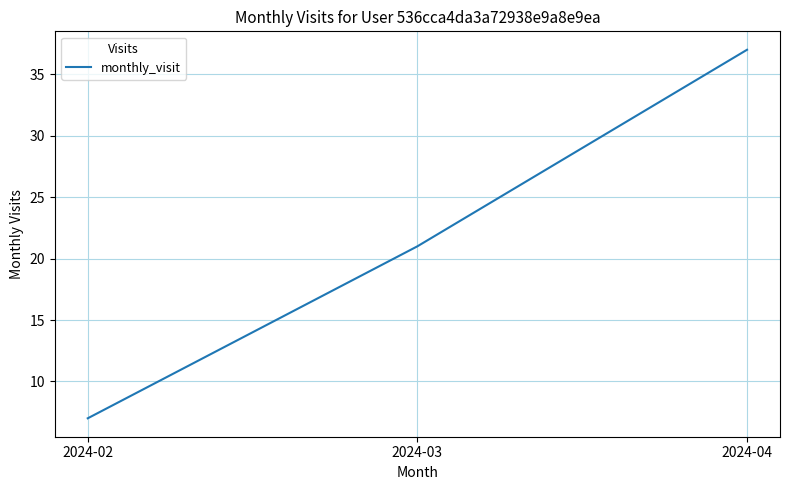

True or false: the data shows 7 at 2024-02.

True